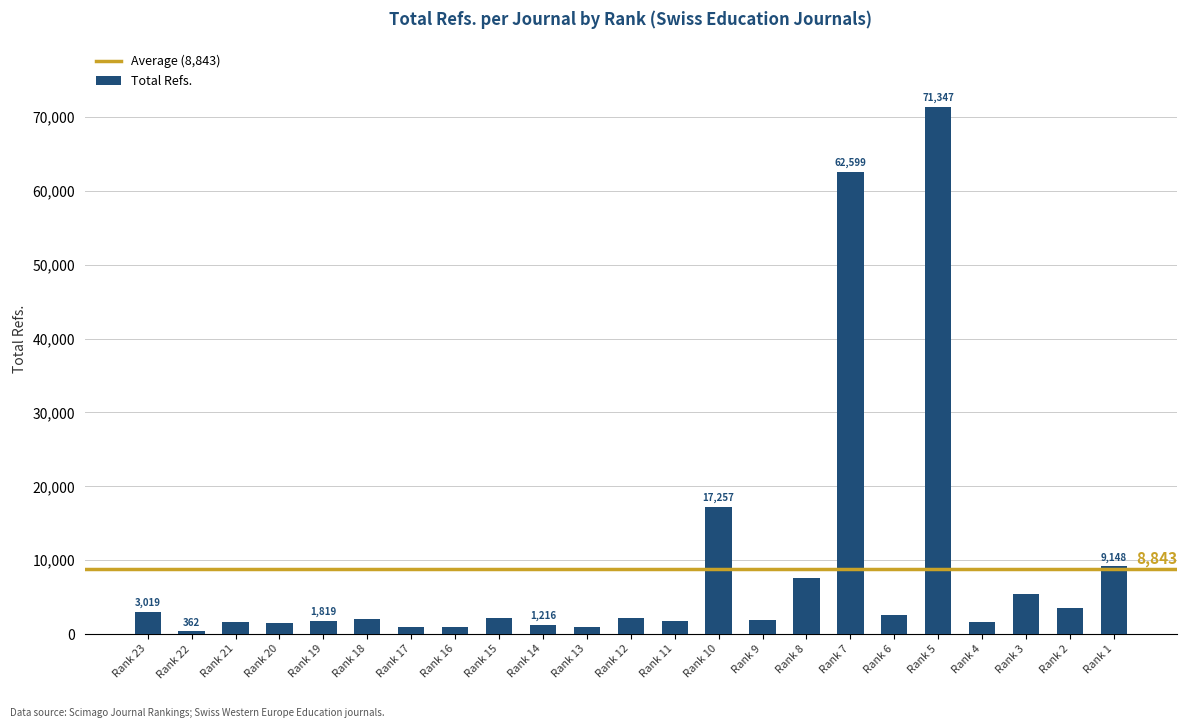

Which category has the highest value across all series?

Rank 5